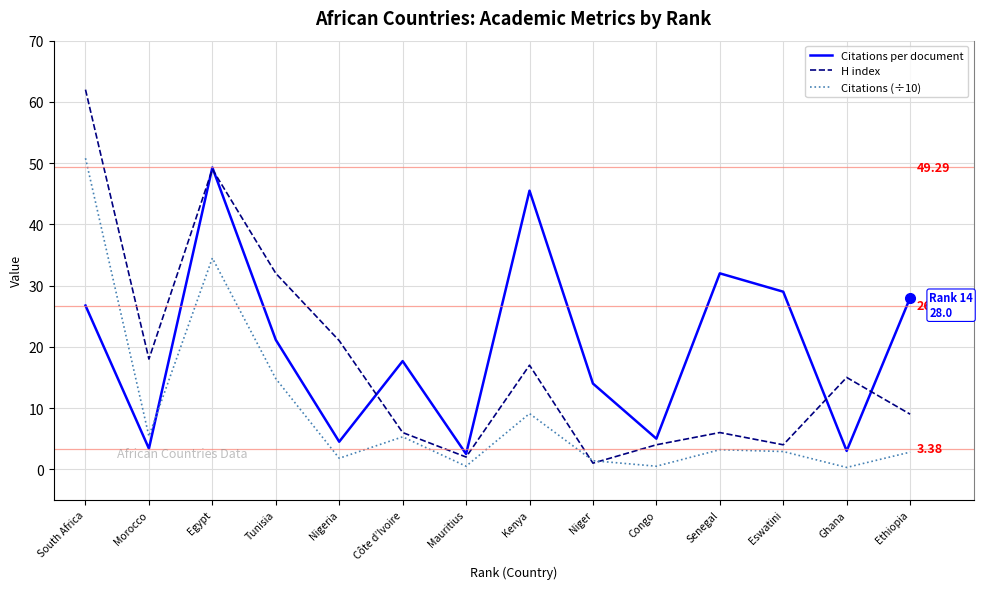

The Citations per document series shows 42.1 at South Africa. True or false?

False